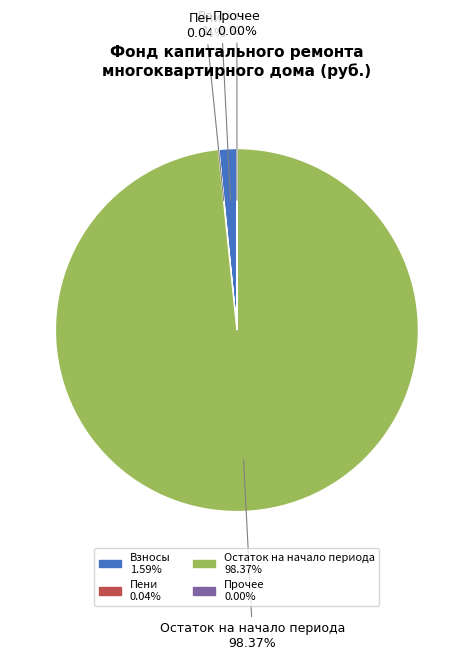

Which has a higher value, Остаток на начало периода 98.37% or Взносы 1.59%?

Остаток на начало периода 98.37%